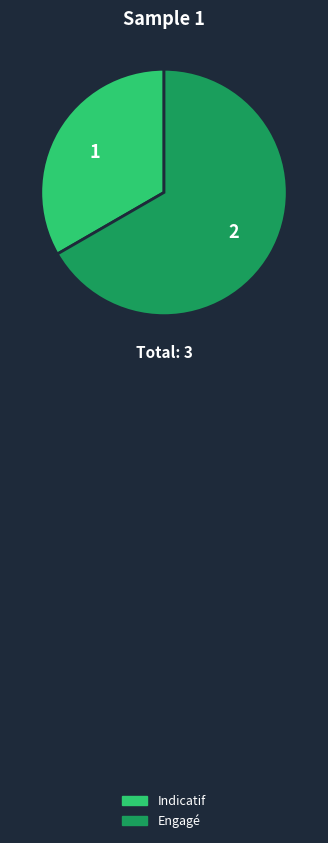

Does any single category account for the majority?

Yes